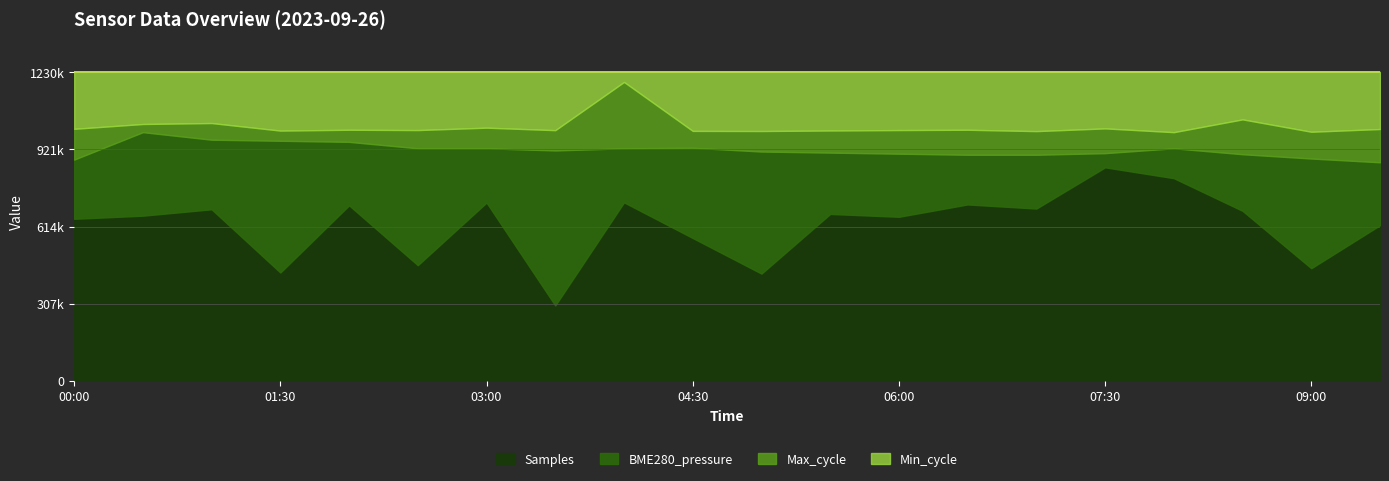

The value of Min_cycle at 05:00 is 30. True or false?

False